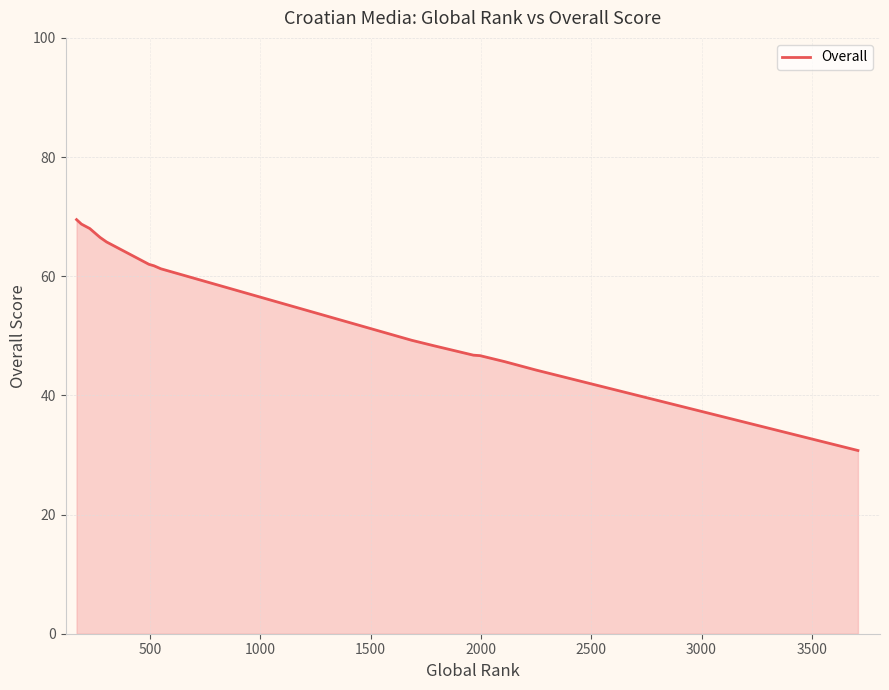

Does the chart display data point markers on the line(s)?

No